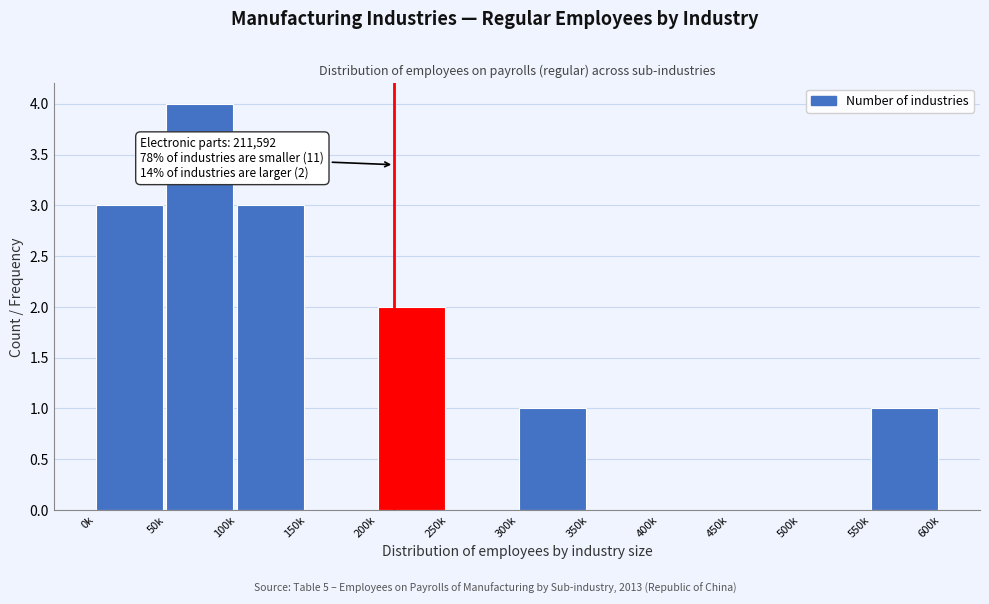

Reading left to right, transcribe all the data shown in this chart.

0k=3	50k=4	100k=3	150k=0	200k=2	250k=0	300k=1	350k=0	400k=0	450k=0	500k=0	550k=1